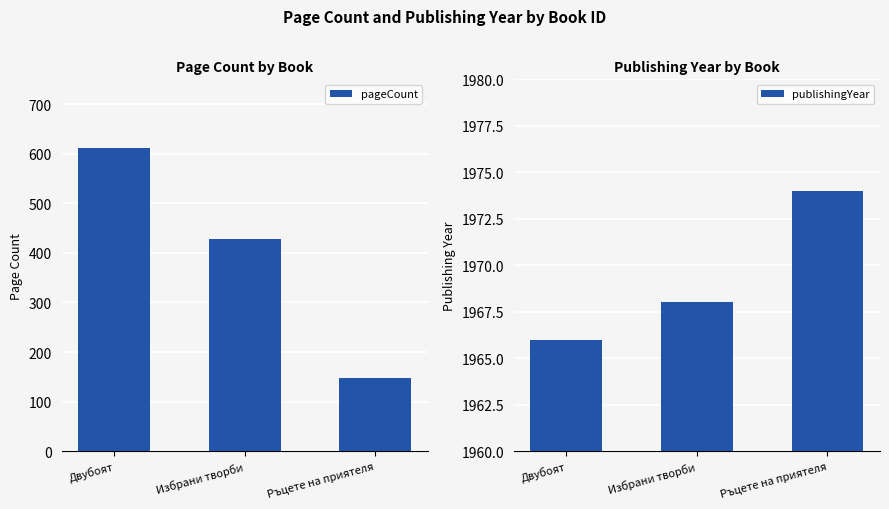

Which series changed the most between Избрани творби and Ръцете на приятеля?

pageCount